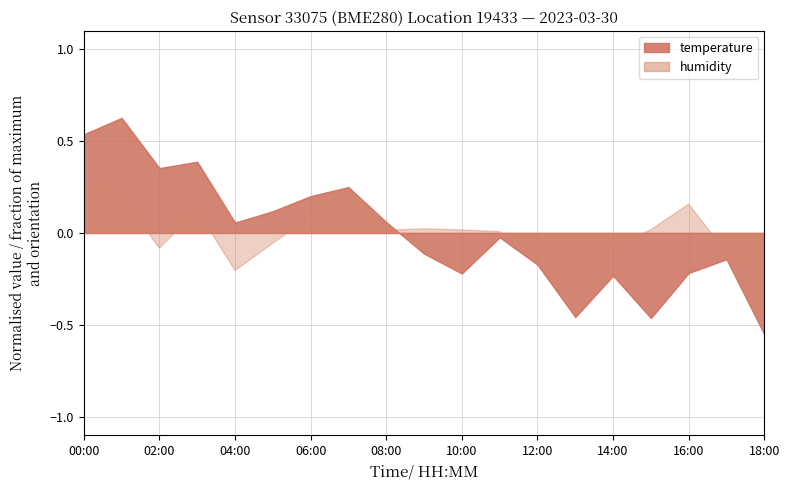

What is the label of the 8th point from the left?

07:00